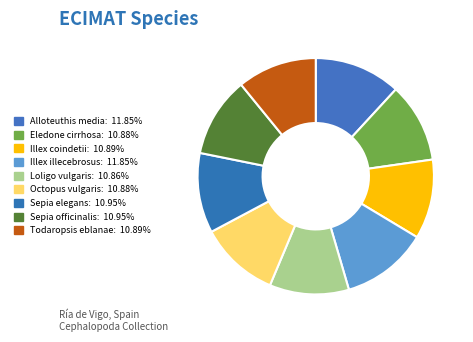

Is it true that Illex coindetii is 11% of the pie?

True